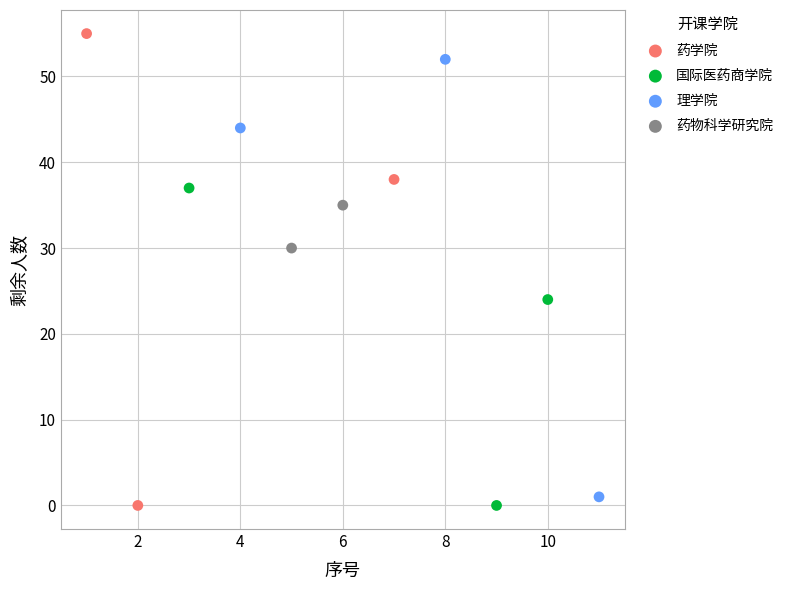

What are all the series names shown in the legend?

药学院, 国际医药商学院, 理学院, 药物科学研究院